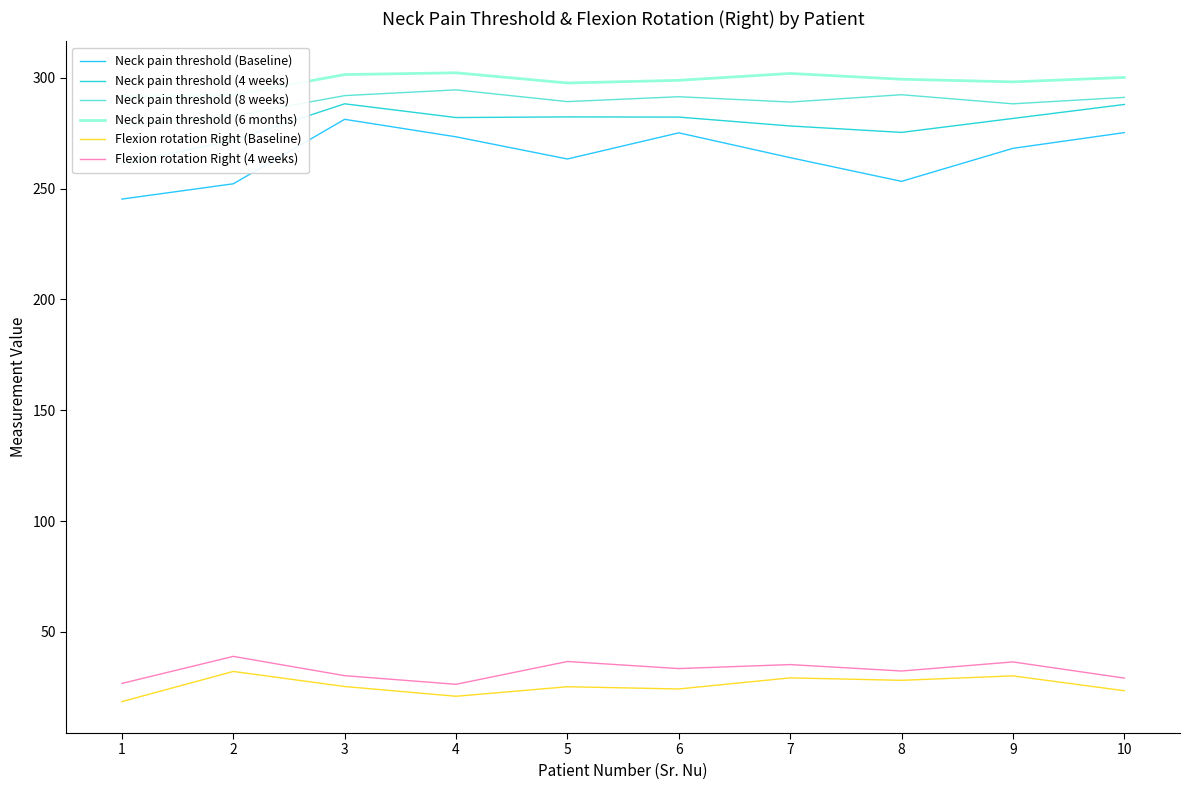

What is the difference between the maximum and minimum values in the Neck pain threshold (4 weeks) series?

27.0